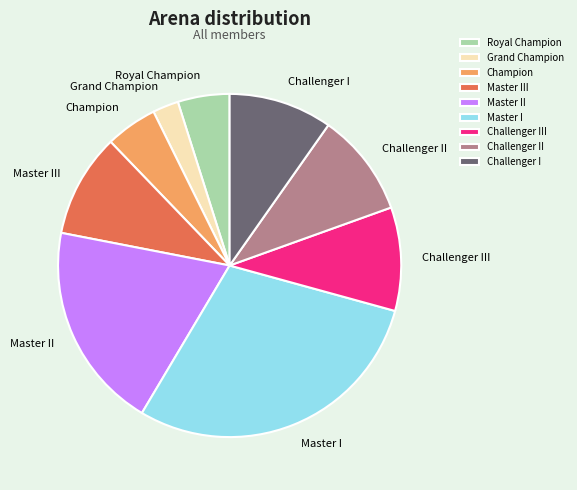

Is the sum of Master III and Master II greater than half?

No